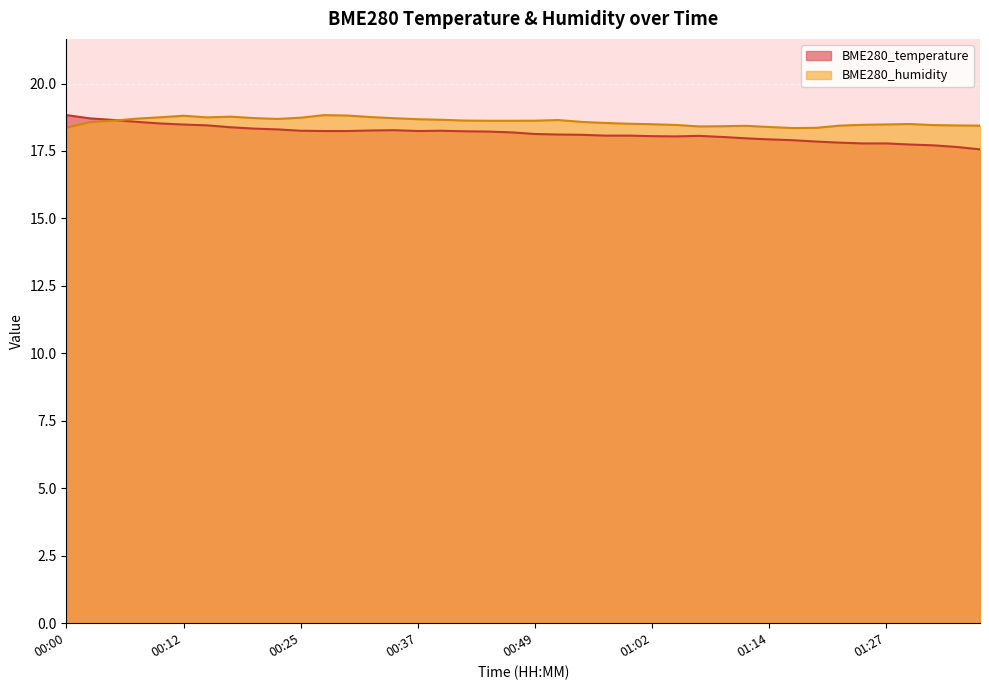

Where is BME280_humidity nearest to the value 18?

01:17